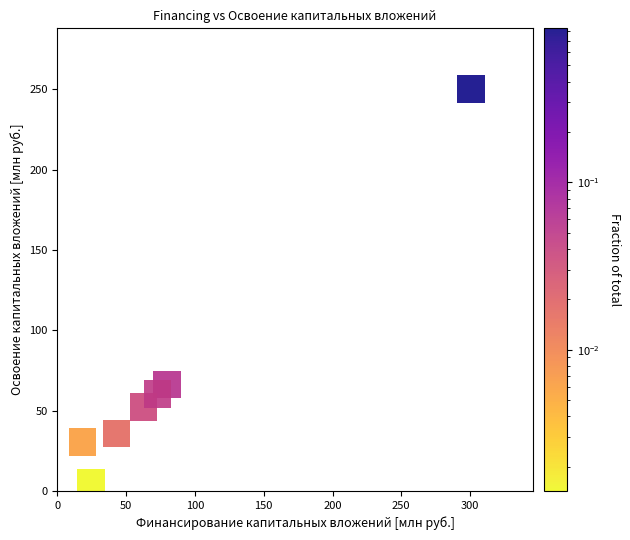

What is the range of Y values (max minus min)?

245.1